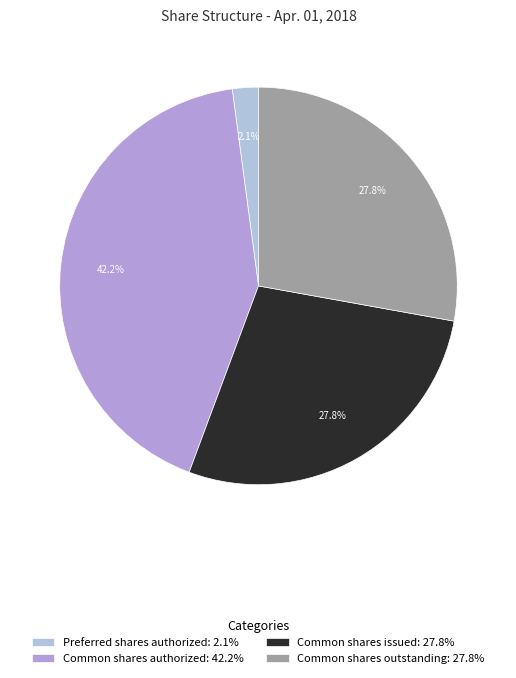

Count the number of slices in the pie.

4